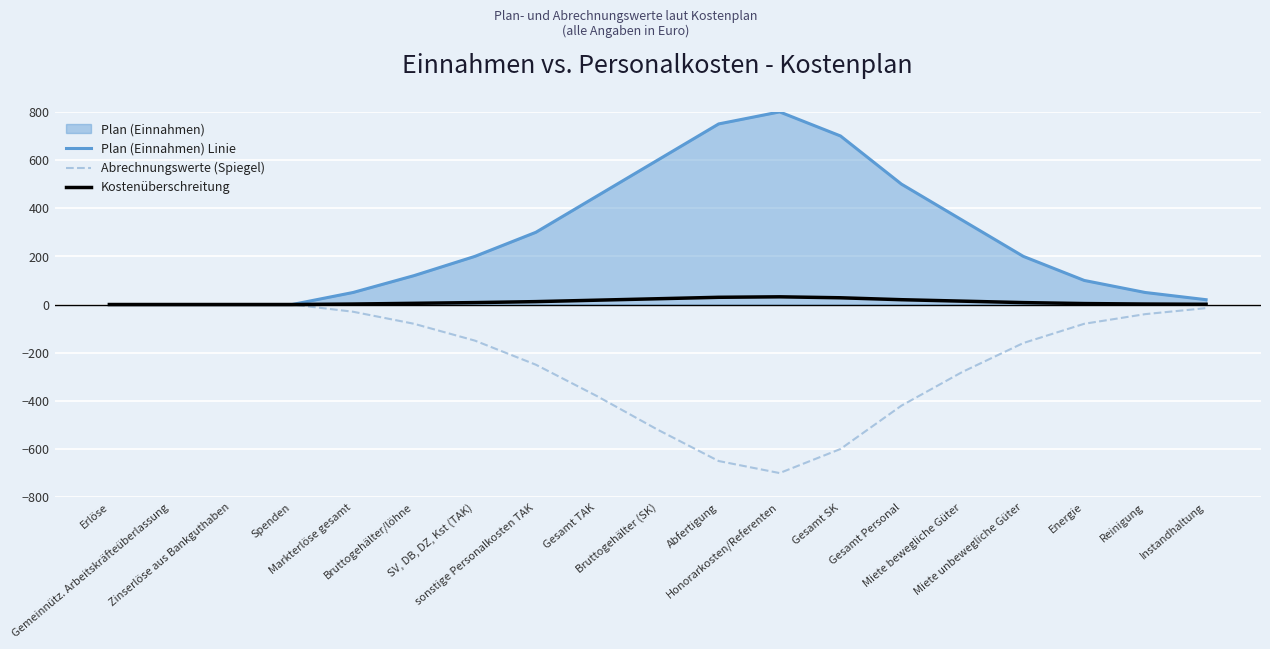

Reading left to right, list all the values displayed in this chart.

Plan (Einnahmen) Linie: Erlöse=0	Gemeinnütz. Arbeitskräfteüberlassung=0	Zinserlöse aus Bankguthaben=0	Spenden=0	Markterlöse gesamt=50	Bruttogehälter/löhne=120	SV, DB, DZ, Kst (TAK)=200	sonstige Personalkosten TAK=300	Gesamt TAK=450	Bruttogehälter (SK)=600	Abfertigung=750	Honorarkosten/Referenten=800	Gesamt SK=700	Gesamt Personal=500	Miete bewegliche Güter=350	Miete unbewegliche Güter=200	Energie=100	Reinigung=50	Instandhaltung=20
Abrechnungswerte (Spiegel): Erlöse=0	Gemeinnütz. Arbeitskräfteüberlassung=0	Zinserlöse aus Bankguthaben=0	Spenden=0	Markterlöse gesamt=-30	Bruttogehälter/löhne=-80	SV, DB, DZ, Kst (TAK)=-150	sonstige Personalkosten TAK=-250	Gesamt TAK=-380	Bruttogehälter (SK)=-520	Abfertigung=-650	Honorarkosten/Referenten=-700	Gesamt SK=-600	Gesamt Personal=-420	Miete bewegliche Güter=-280	Miete unbewegliche Güter=-160	Energie=-80	Reinigung=-40	Instandhaltung=-15
Kostenüberschreitung: Erlöse=0	Gemeinnütz. Arbeitskräfteüberlassung=0	Zinserlöse aus Bankguthaben=0	Spenden=0	Markterlöse gesamt=2	Bruttogehälter/löhne=5	SV, DB, DZ, Kst (TAK)=8	sonstige Personalkosten TAK=12	Gesamt TAK=18	Bruttogehälter (SK)=24	Abfertigung=30	Honorarkosten/Referenten=32	Gesamt SK=28	Gesamt Personal=20	Miete bewegliche Güter=14	Miete unbewegliche Güter=8	Energie=4	Reinigung=2	Instandhaltung=1